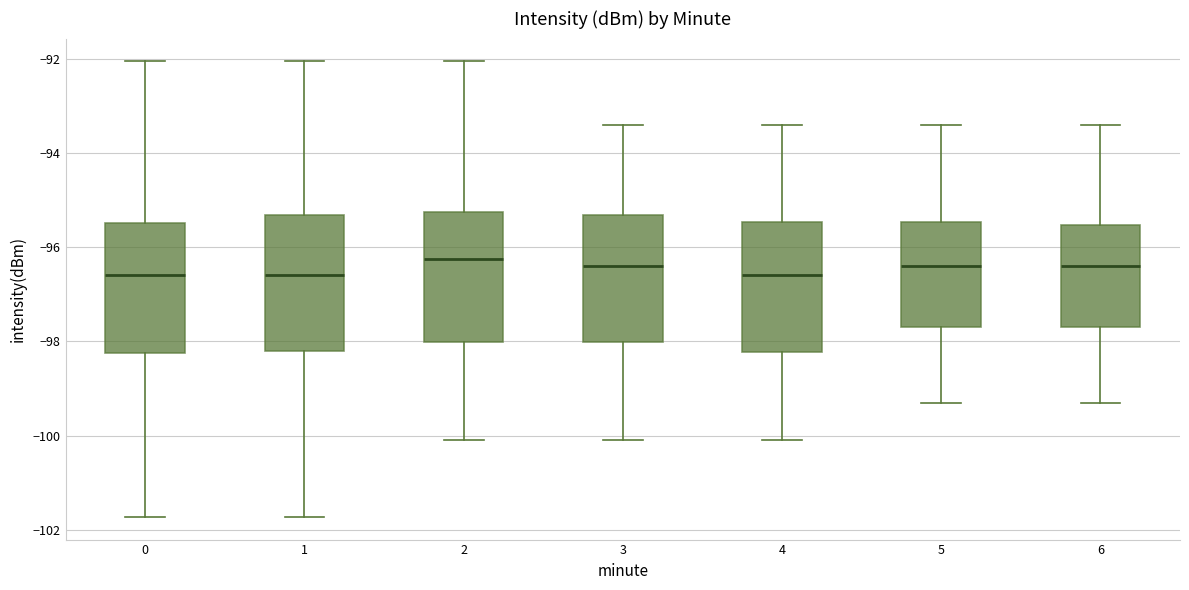

Where does the median line of the box at x = 1 sit on the y-axis? The values are not printed on the chart, so give them approximately, as read against the axis.

-96.6